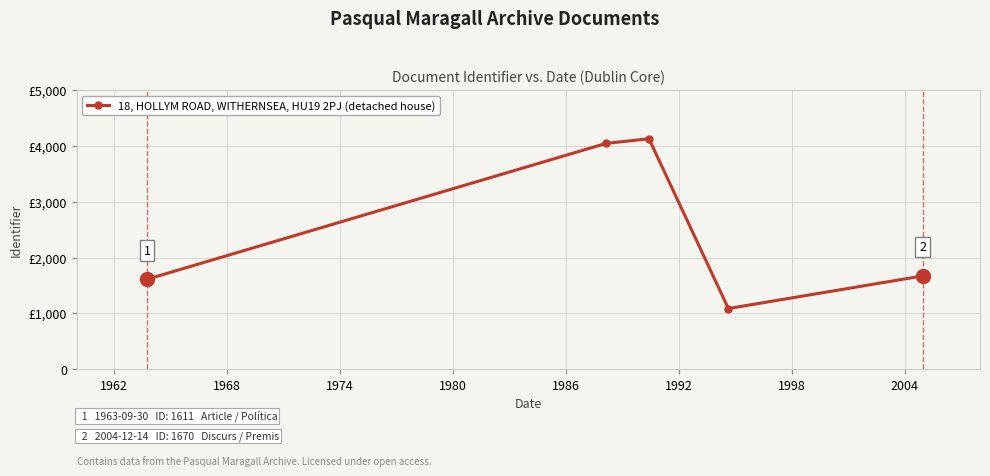

Is this an area chart (filled region under the line)?

No